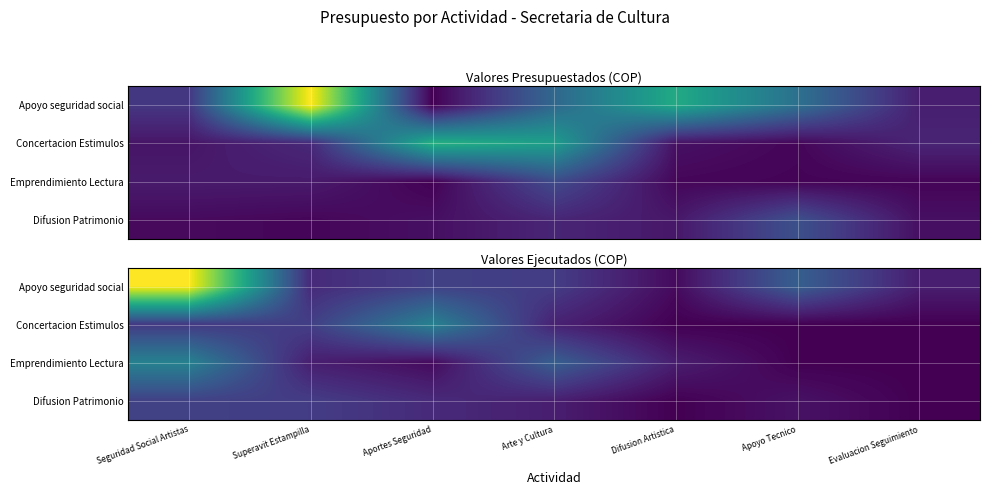

The Emprendimiento Lectura series shows 28898756 at Seguridad Social Artistas. True or false?

False